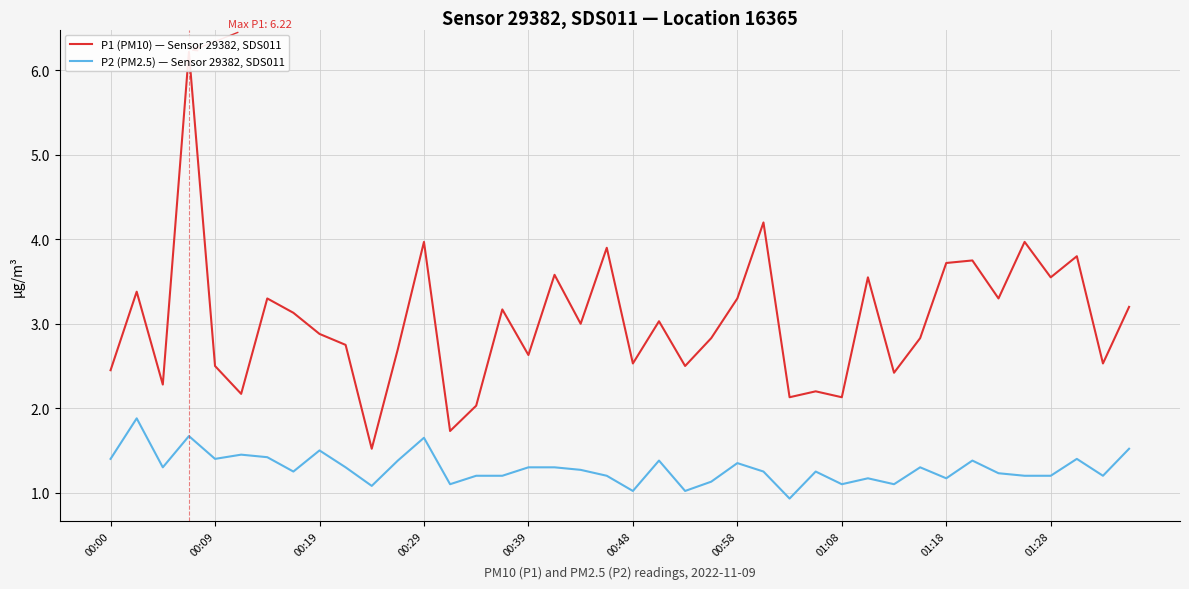

What is the spread (max minus min) of values at 10?

0.4